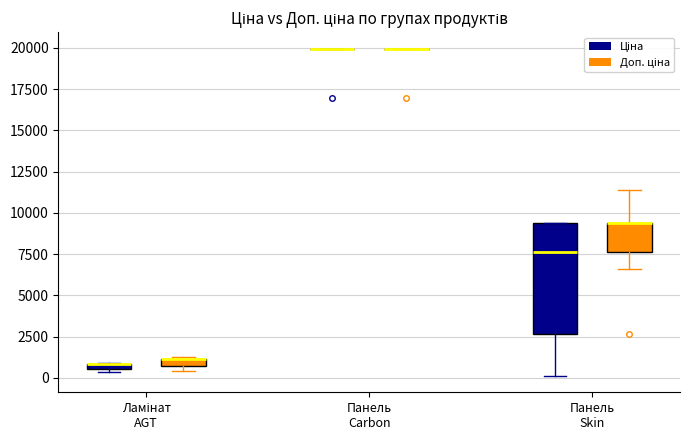

Comparing the boxes themselves (not the whiskers), which one is the tallest?

Панель Skin (Ціна)